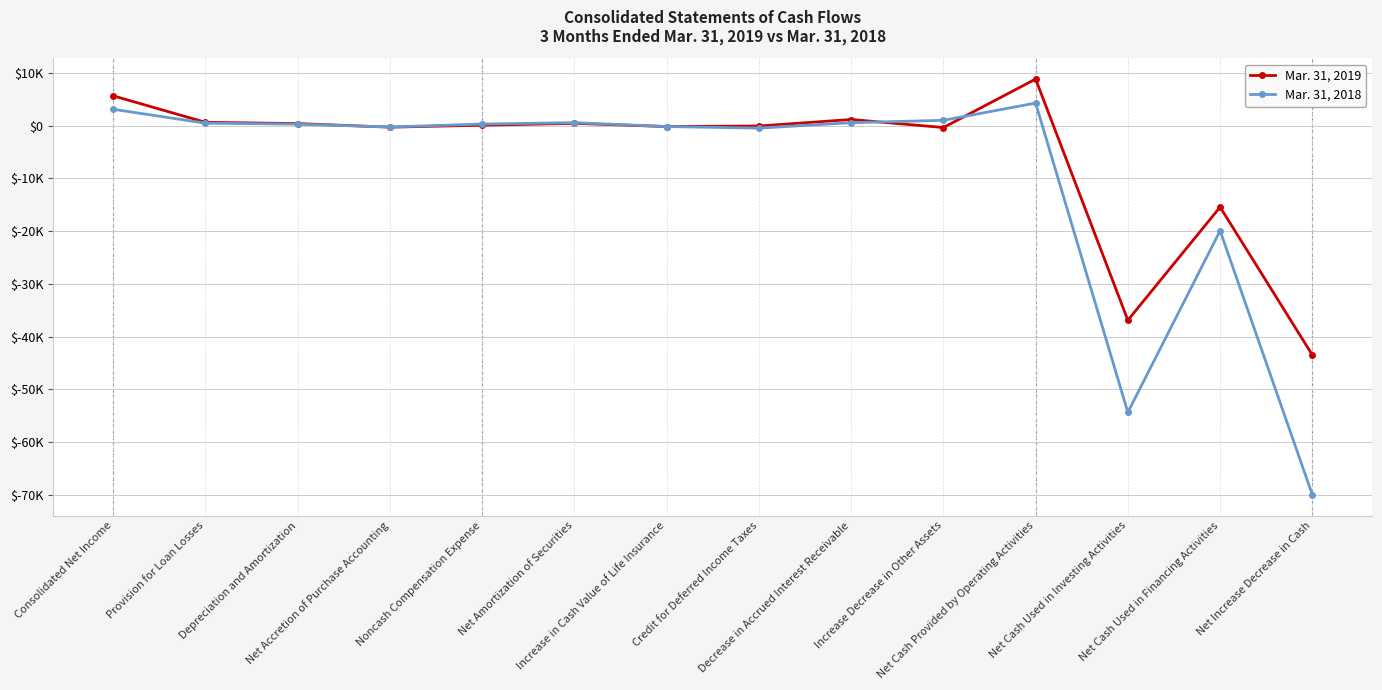

Where is Mar. 31, 2019 nearest to the value -17315?

Net Cash Used in Financing Activities